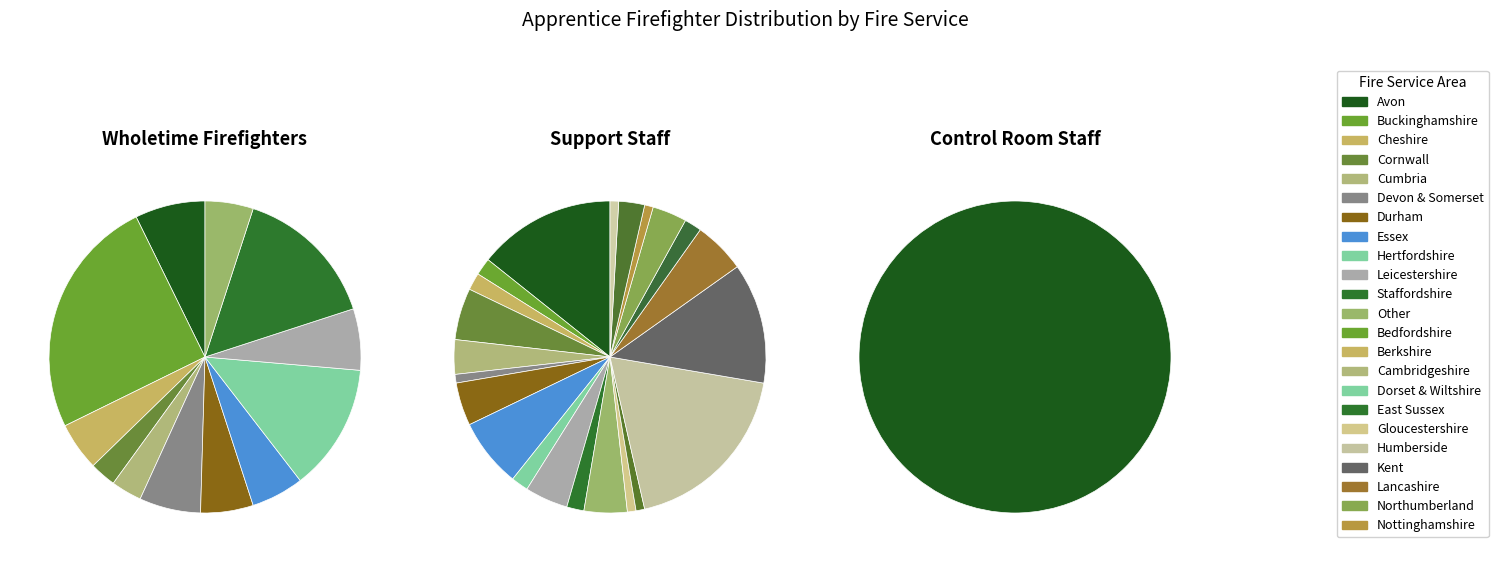

What is the largest slice in the pie chart?

Buckinghamshire